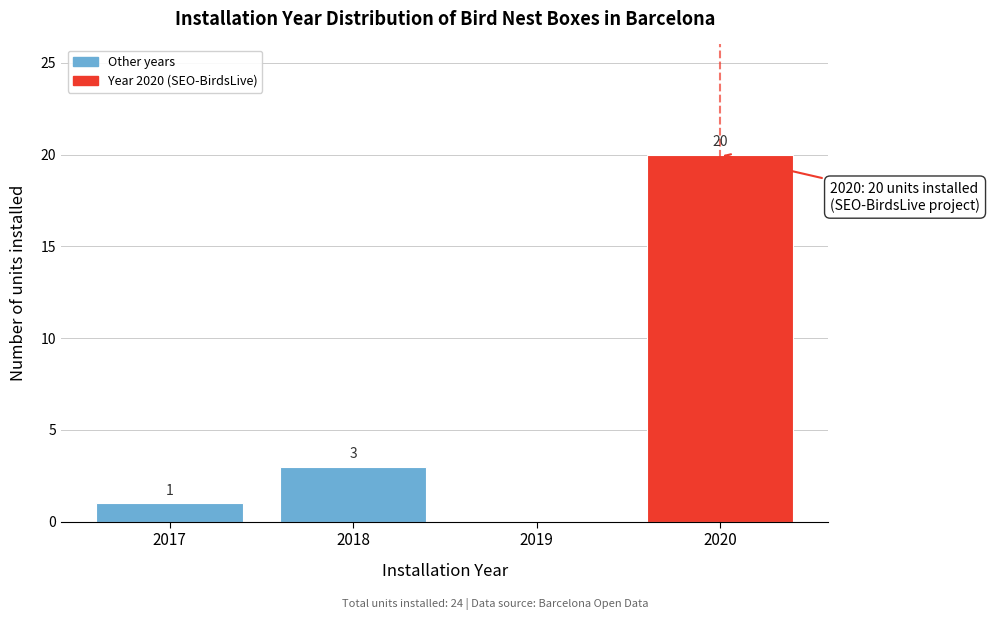

Reading left to right, extract all data points from this chart.

2017=1	2018=3	2019=0	2020=20